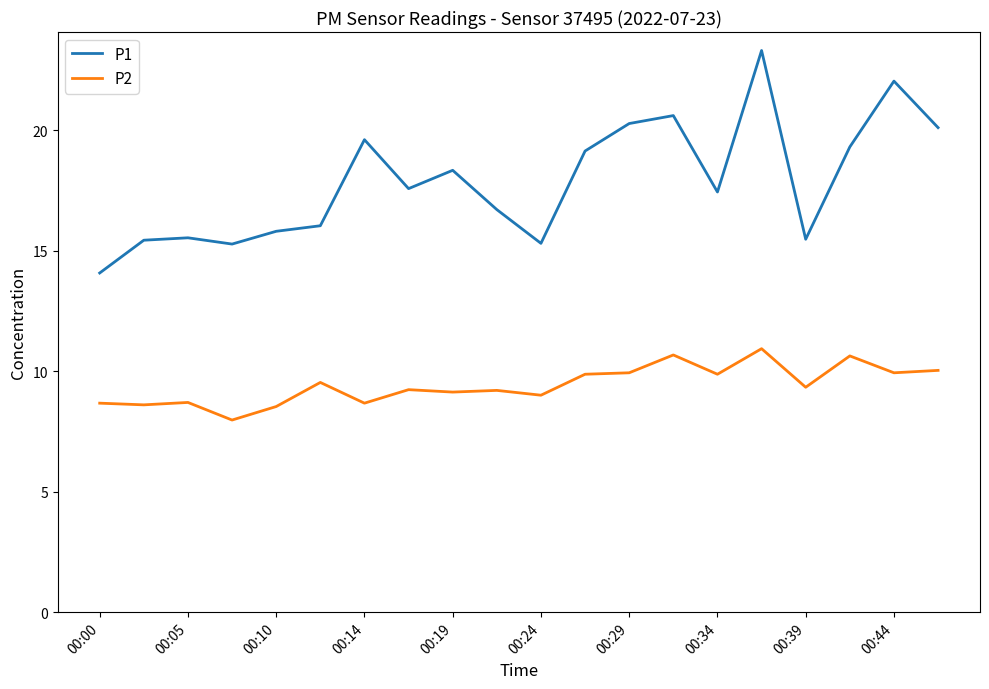

In P2, how many points are higher than both neighbors (excluding endpoints)?

7